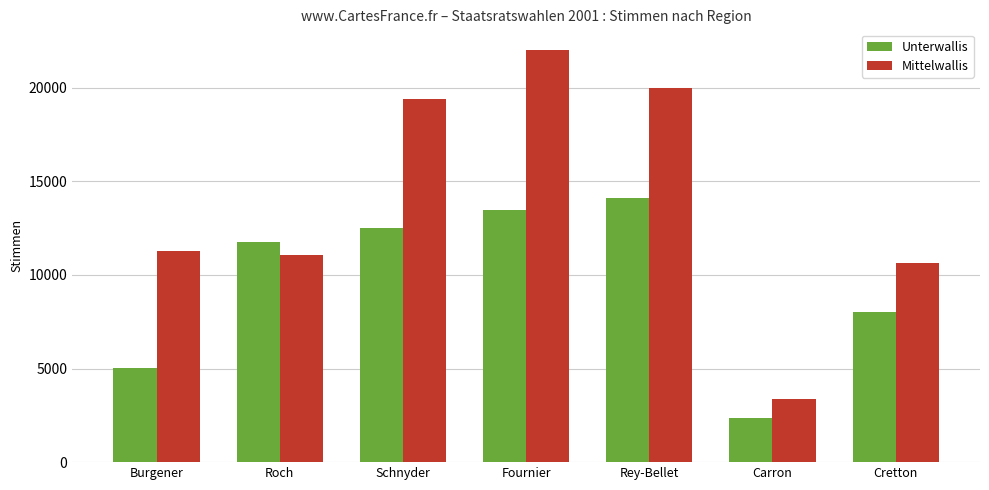

What is the value of the Unterwallis bar at the 6th from the left?

2367